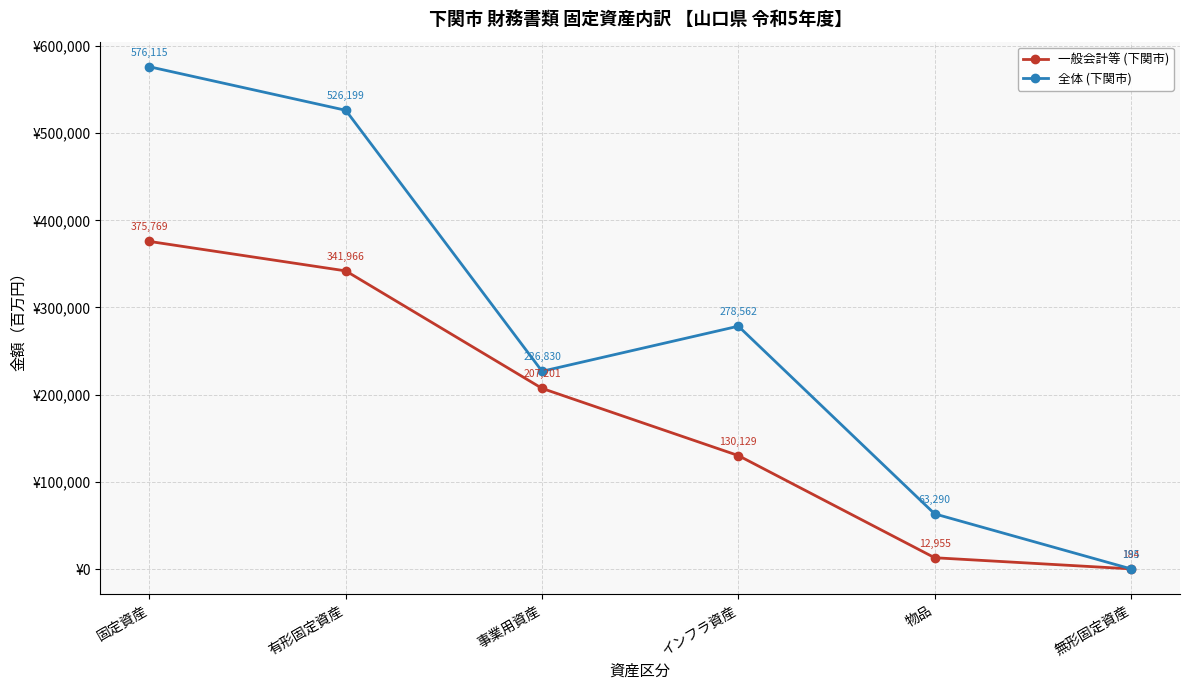

At which category is the sum across all series the highest?

固定資産